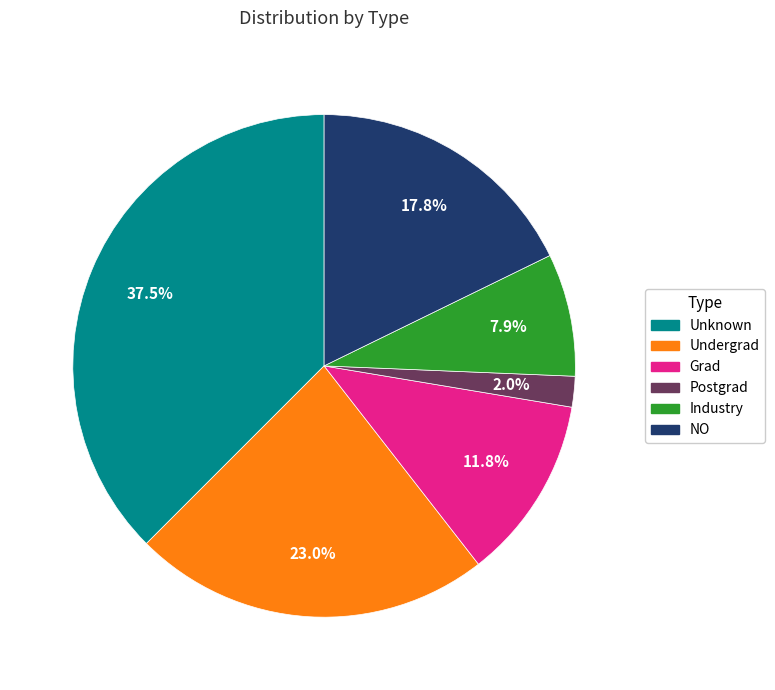

Is the sum of Grad and Postgrad greater than half?

No